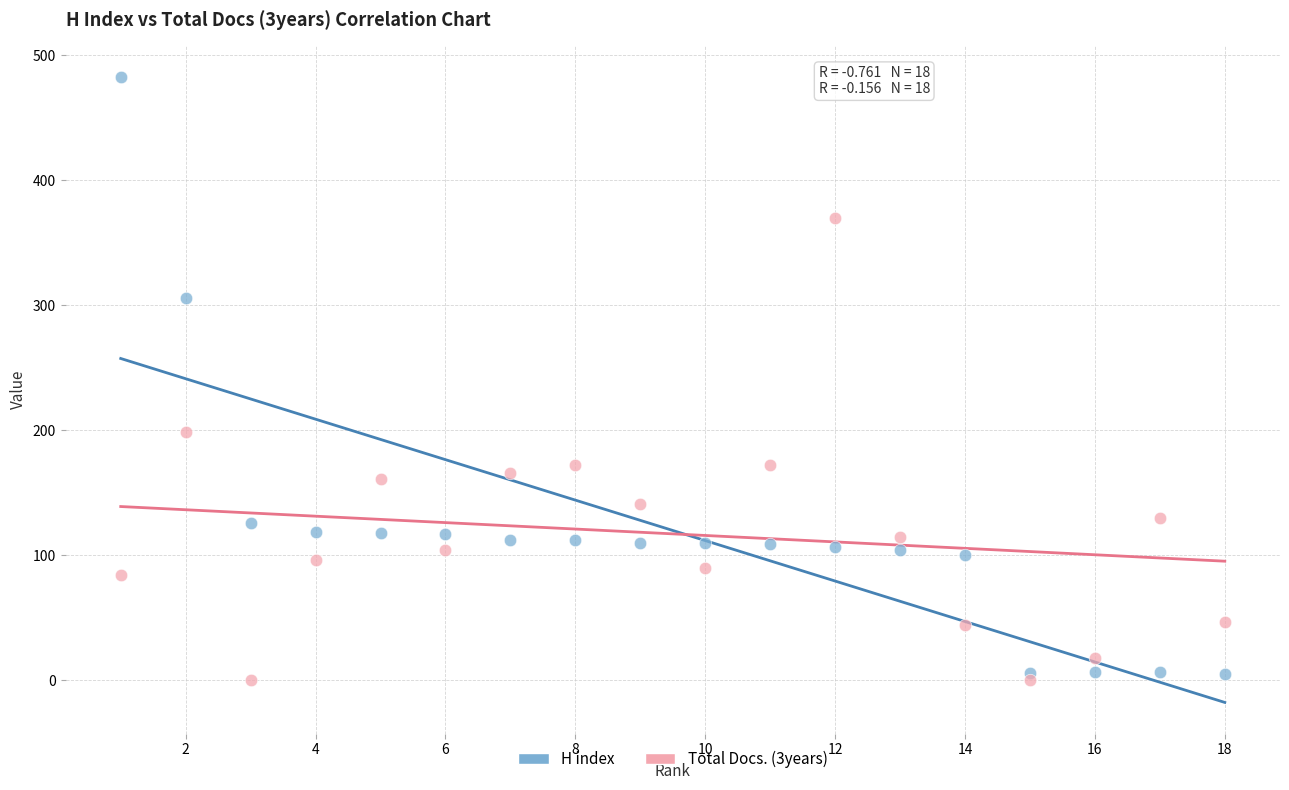

Which series reaches the maximum Y coordinate?

H index